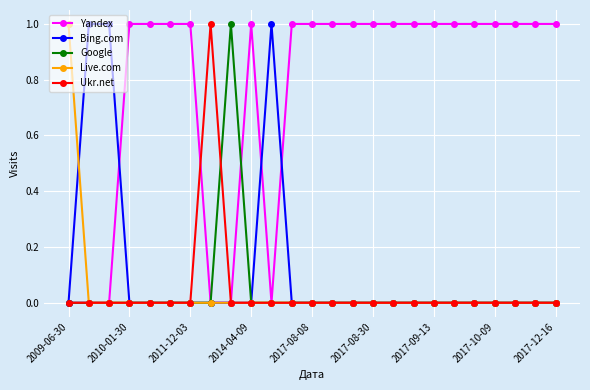

What are all the series names shown in the legend?

Yandex, Bing.com, Google, Live.com, Ukr.net